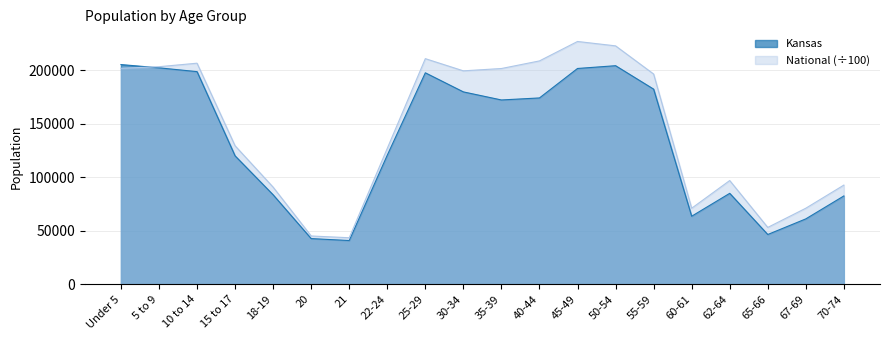

What position from the left is 15 to 17?

4